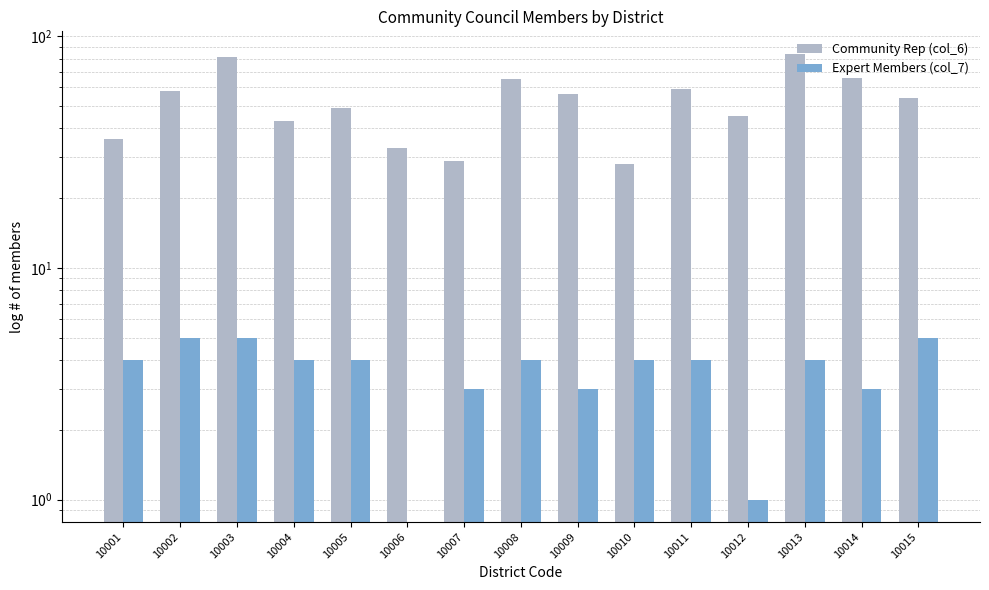

At which label does Expert Members (col_7) reach its peak?

10002